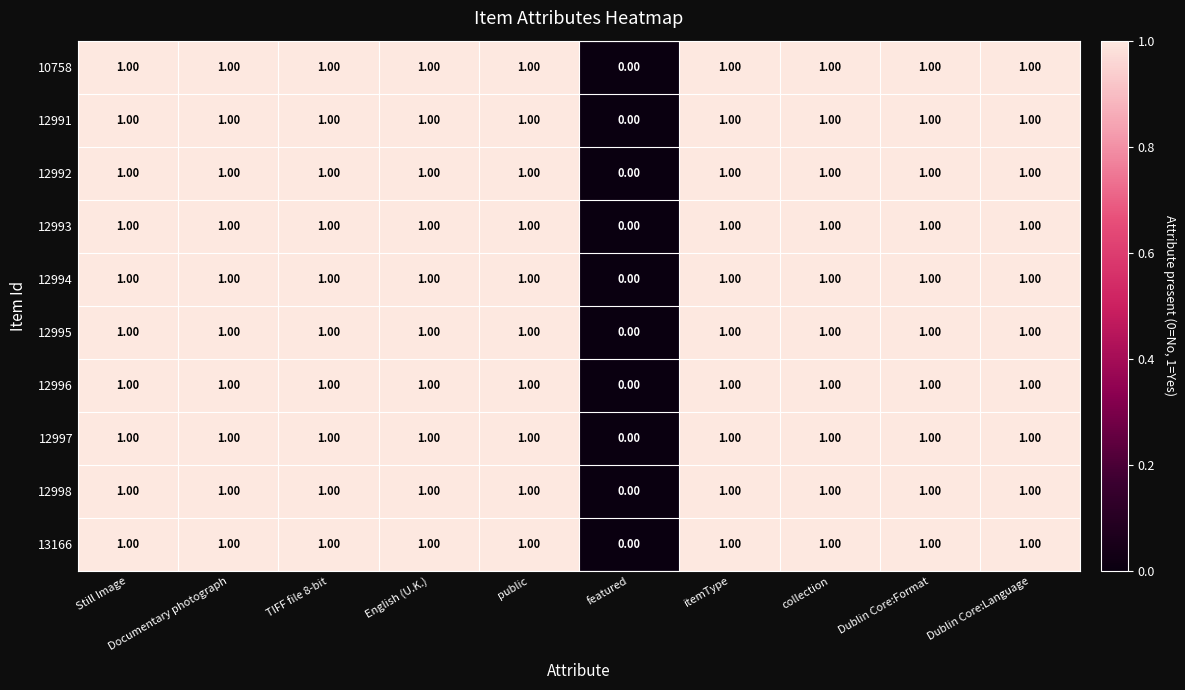

At which category does the chart reach its minimum across all series?

featured